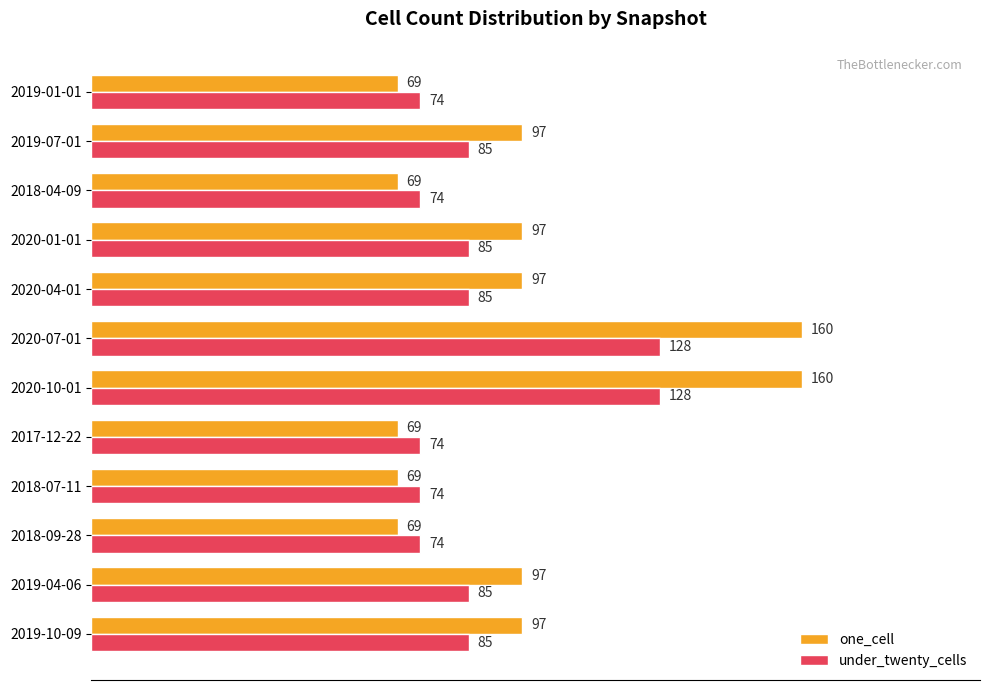

What are all the series names shown in the legend?

one_cell, under_twenty_cells